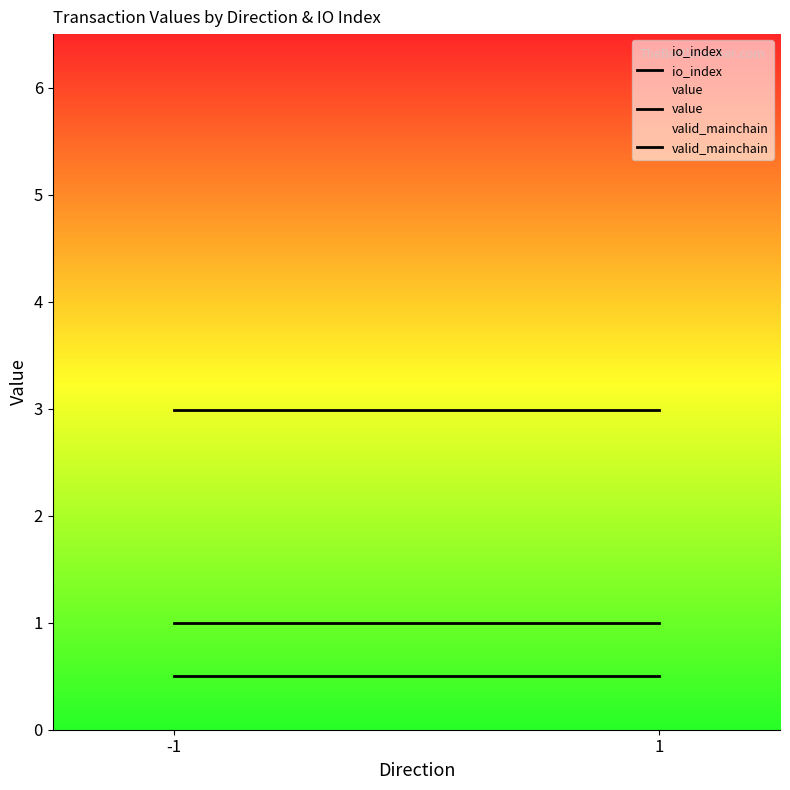

What is the average value of the value series?

3.0